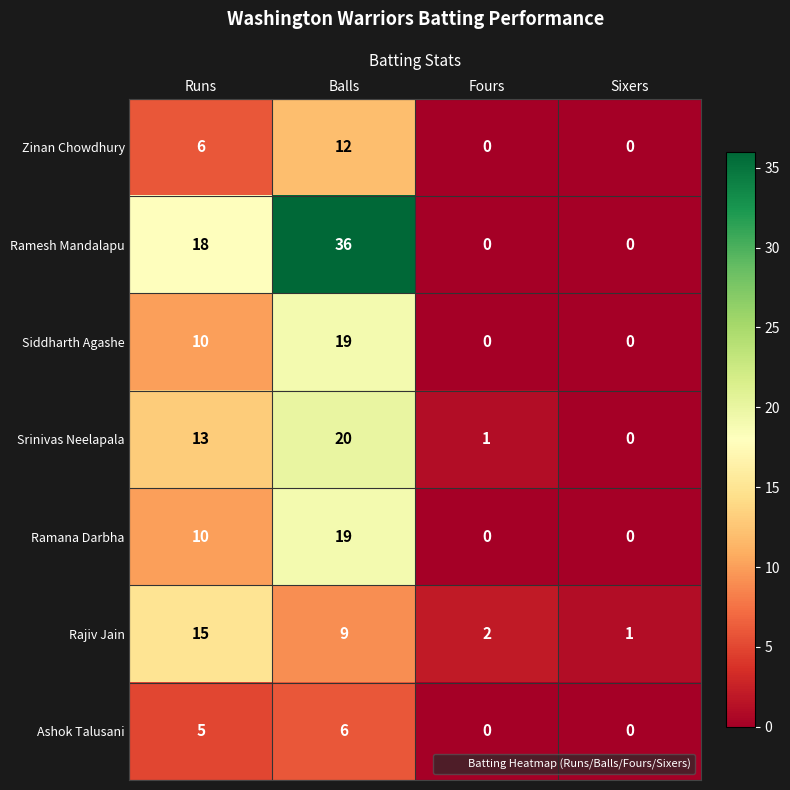

How many values in the Ashok Talusani series are below 5?

2